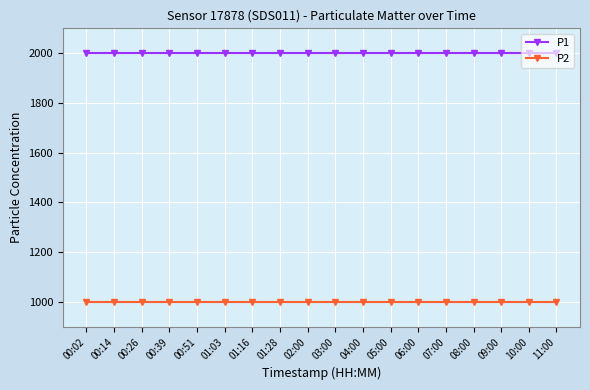

True or false: P1 and P2 cross at least once.

False